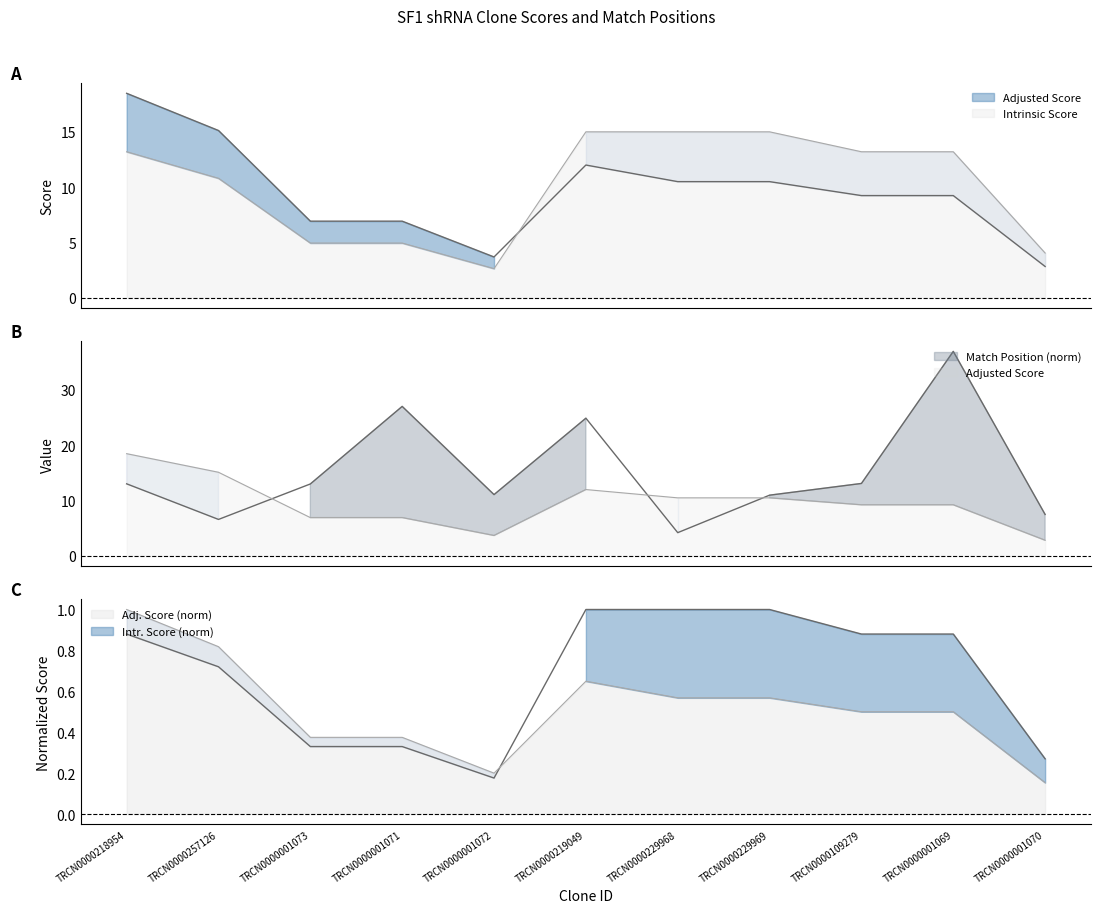

Does the chart have visible grid lines?

No